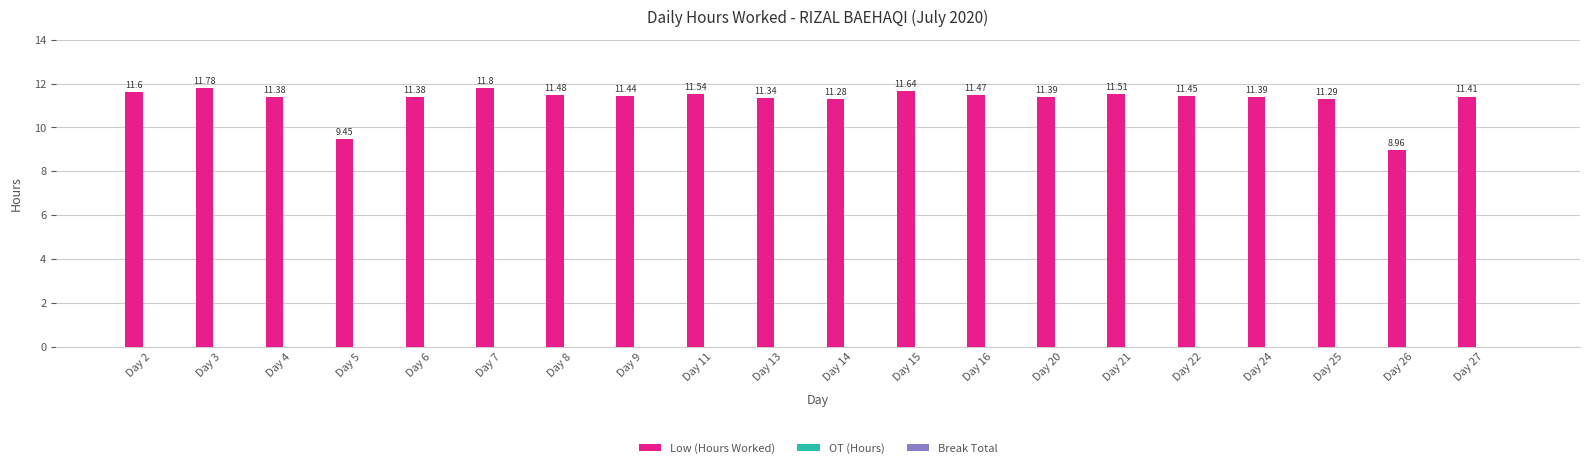

Between Day 6 and Day 15, which is larger?

Day 15